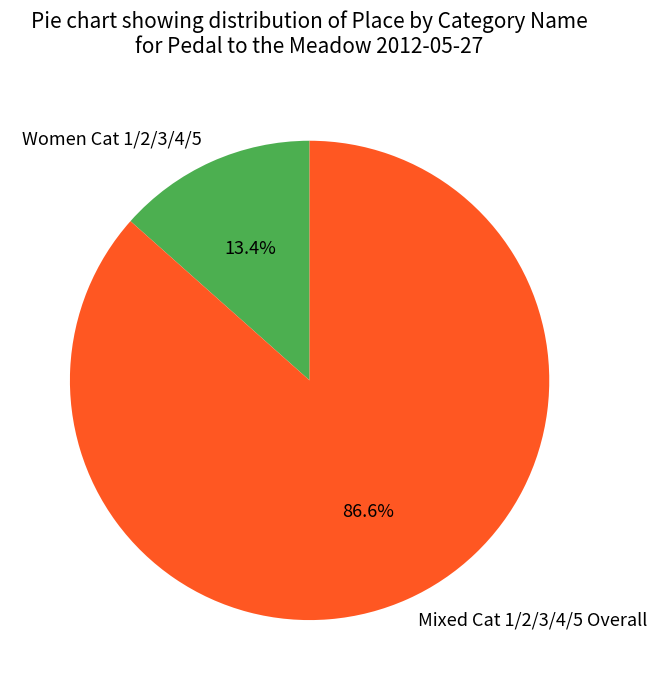

Count the number of slices in the pie.

2